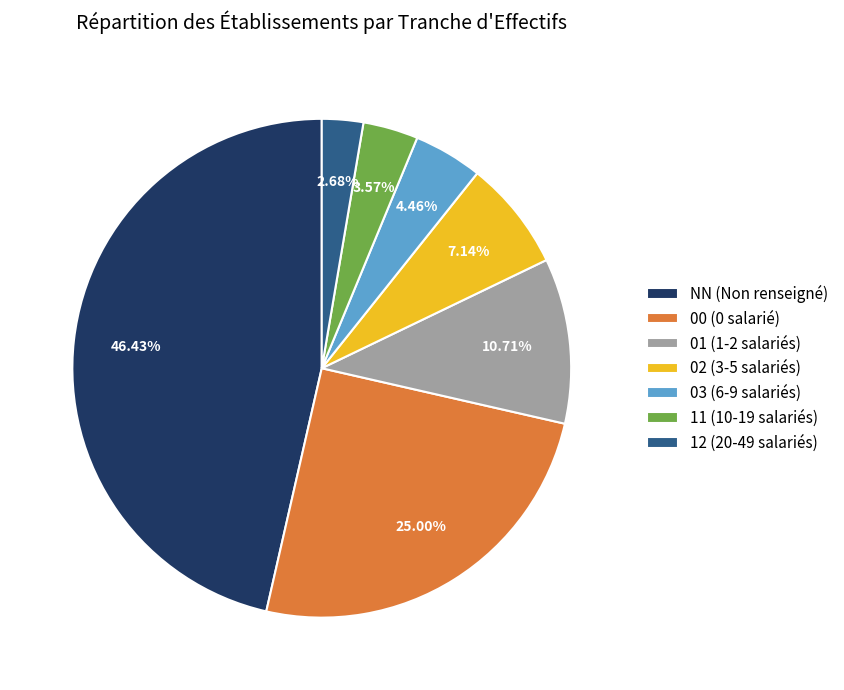

To the nearest percent, what is the combined percentage of 11 and NN?

50%